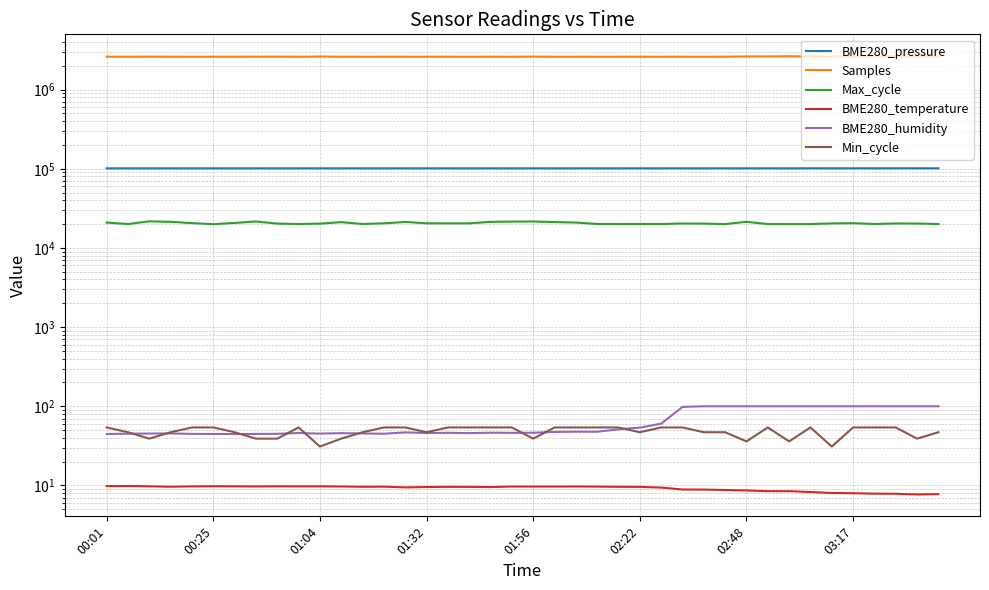

Reading left to right, transcribe all the data shown in this chart.

BME280_pressure: 101246.8	101243.9	101250.8	101258.0	101244.7	101246.2	101250.8	101248.4	101266.8	101262.5	101260.7	101270.0	101275.1	101277.6	101280.0	101282.8	101272.5	101275.3	101282.9	101287.1	101287.2	101289.9	101293.3	101289.0	101297.6	101302.2	101305.5	101310.2	101322.0	101315.6	101312.8	101324.9	101322.2	101322.8	101324.3	101323.0	101323.7	101334.6	101331.2	101340.6
Samples: 2601766.0	2602022.0	2607439.0	2602545.0	2601040.0	2601783.0	2602516.0	2607944.0	2607876.0	2601326.0	2614273.0	2601632.0	2601029.0	2602169.0	2601196.0	2601888.0	2601357.0	2601598.0	2601515.0	2601427.0	2610004.0	2601469.0	2601255.0	2601989.0	2601092.0	2601816.0	2600766.0	2601253.0	2601446.0	2603676.0	2624113.0	2624530.0	2637523.0	2631026.0	2616116.0	2602697.0	2613134.0	2617484.0	2605423.0	2604746.0
Max_cycle: 20887.0	20050.0	21659.0	21365.0	20566.0	19958.0	20686.0	21595.0	20273.0	20046.0	20270.0	21155.0	20057.0	20456.0	21270.0	20457.0	20440.0	20434.0	21371.0	21507.0	21577.0	21209.0	20915.0	20075.0	20038.0	20046.0	20046.0	20368.0	20278.0	20015.0	21367.0	20026.0	20019.0	20018.0	20415.0	20545.0	20042.0	20379.0	20342.0	20046.0
BME280_temperature: 9.8	9.8	9.8	9.6	9.7	9.8	9.8	9.7	9.8	9.7	9.7	9.7	9.6	9.7	9.4	9.6	9.6	9.6	9.5	9.7	9.7	9.7	9.7	9.7	9.6	9.6	9.4	8.9	8.9	8.8	8.7	8.5	8.5	8.3	8.0	8.0	7.9	7.8	7.7	7.8
BME280_humidity: 44.6	45.1	45.3	45.4	44.8	44.7	44.5	44.8	44.9	46.0	45.2	45.8	45.4	45.0	46.8	46.0	46.2	45.8	46.4	46.1	46.3	47.4	47.8	47.6	51.1	53.7	60.3	98.1	100.0	100.0	100.0	100.0	100.0	100.0	100.0	100.0	100.0	100.0	100.0	100.0
Min_cycle: 54.0	47.0	39.0	47.0	54.0	54.0	47.0	39.0	39.0	54.0	31.0	39.0	47.0	54.0	54.0	47.0	54.0	54.0	54.0	54.0	39.0	54.0	54.0	54.0	54.0	47.0	54.0	54.0	47.0	47.0	36.0	54.0	36.0	54.0	31.0	54.0	54.0	54.0	39.0	47.0